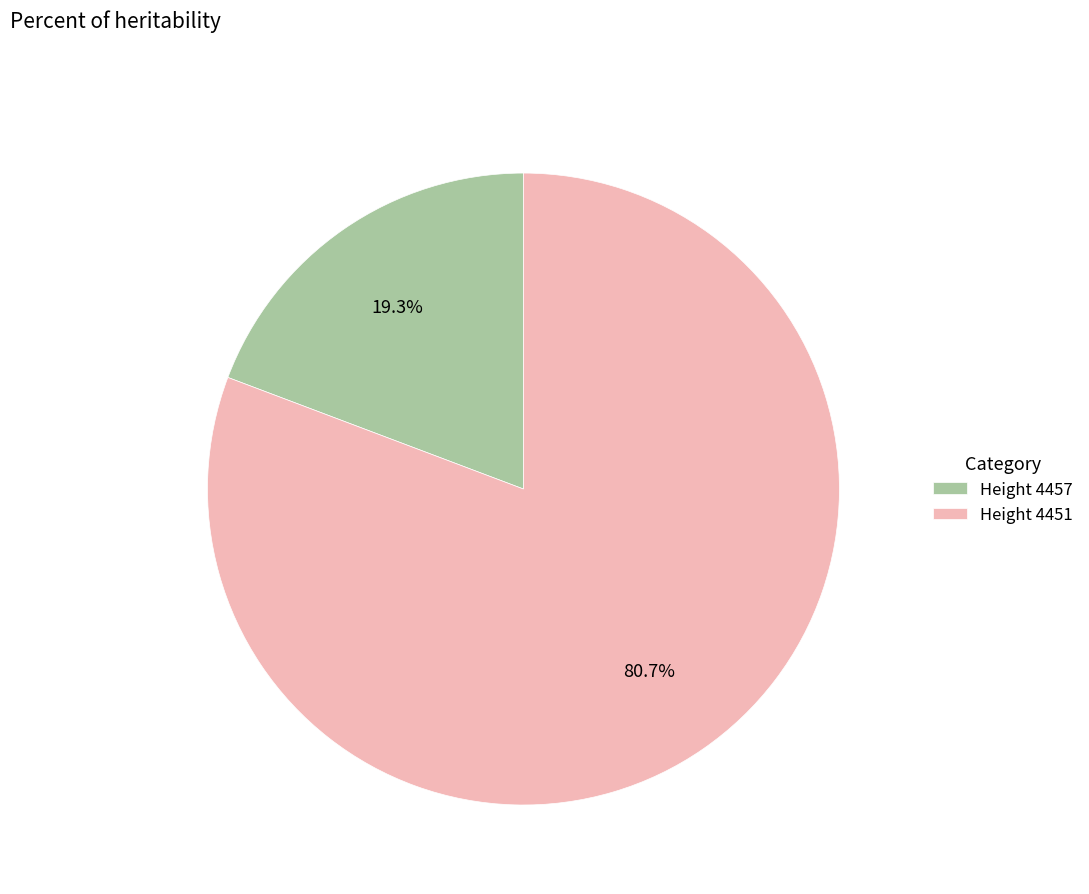

What portion of the pie excludes Height 4457?

80.7%